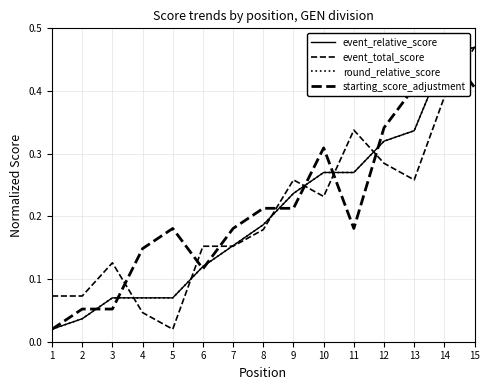

Which series has the widest spread of values?

event_relative_score